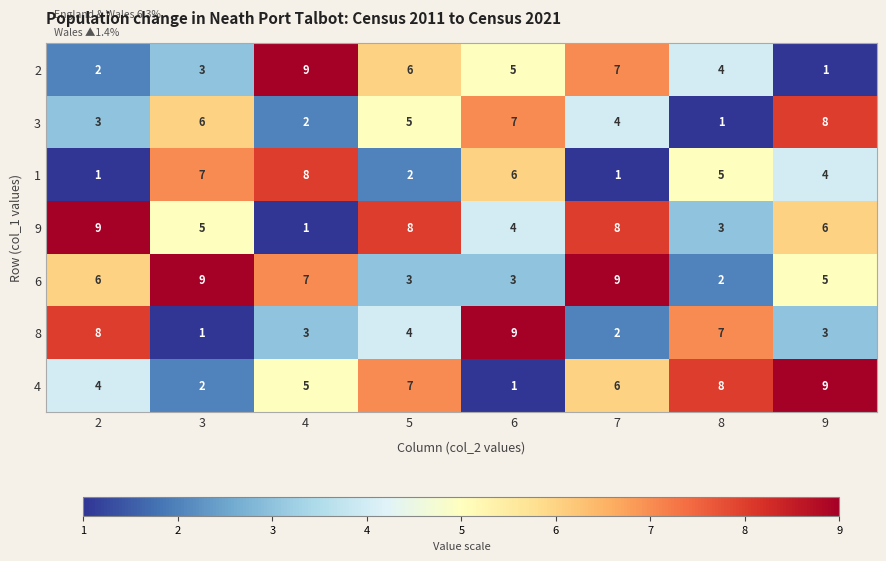

How many distinct data groups are displayed?

7